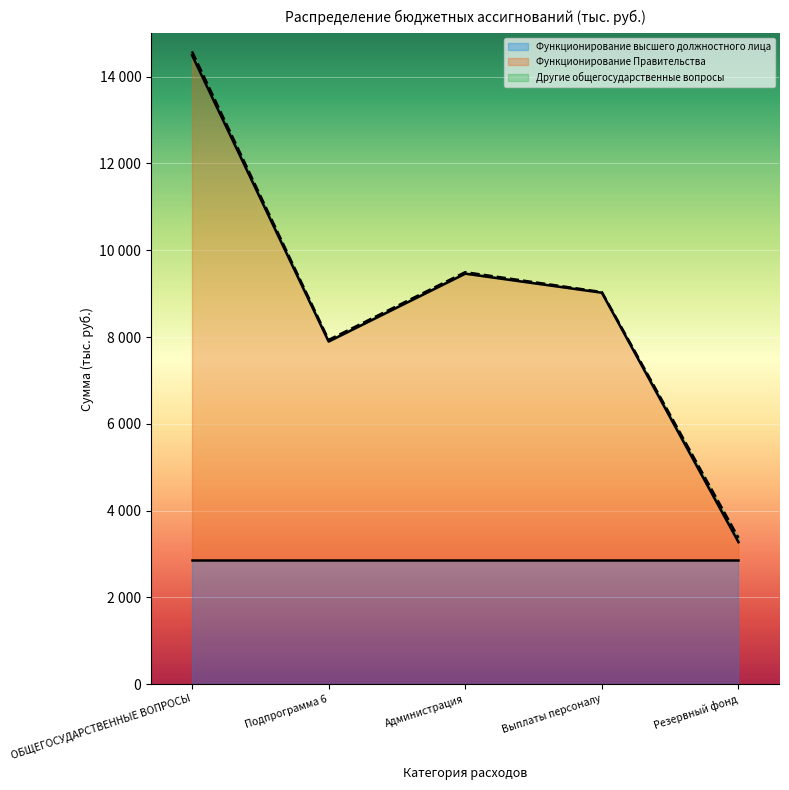

What is the difference between the maximum and minimum values in the Другие общегосударственные вопросы series?

85.3